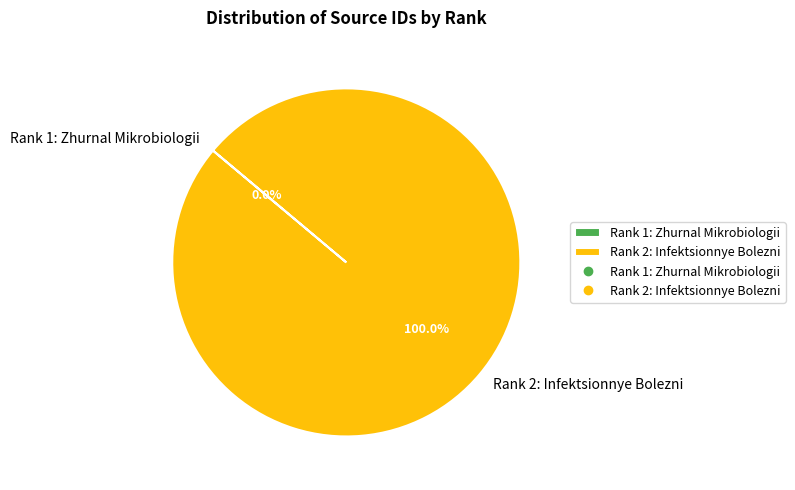

Is there a majority slice in this chart?

Yes